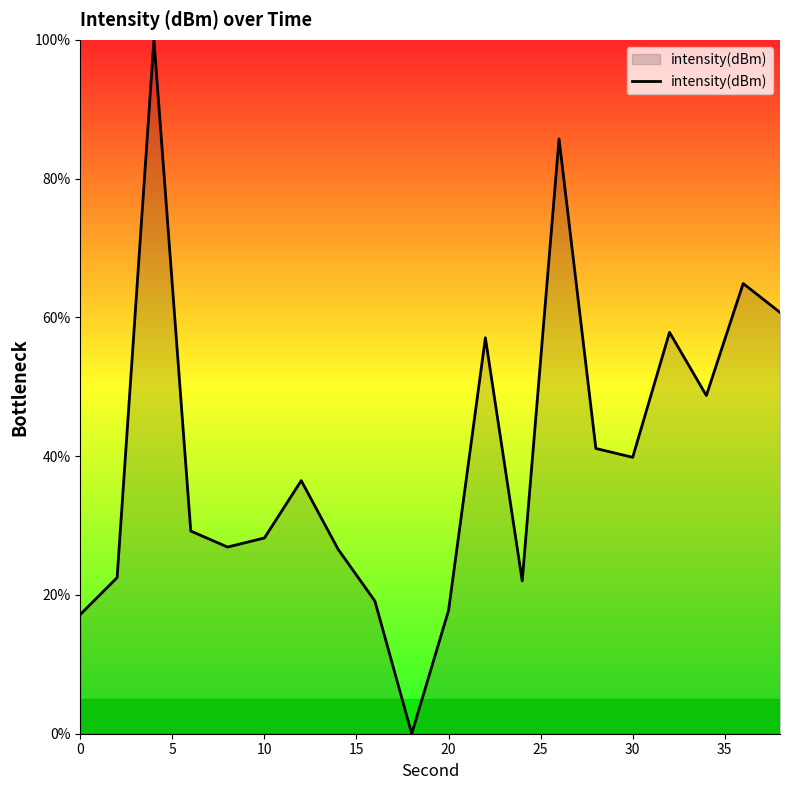

How many values are above zero?

19